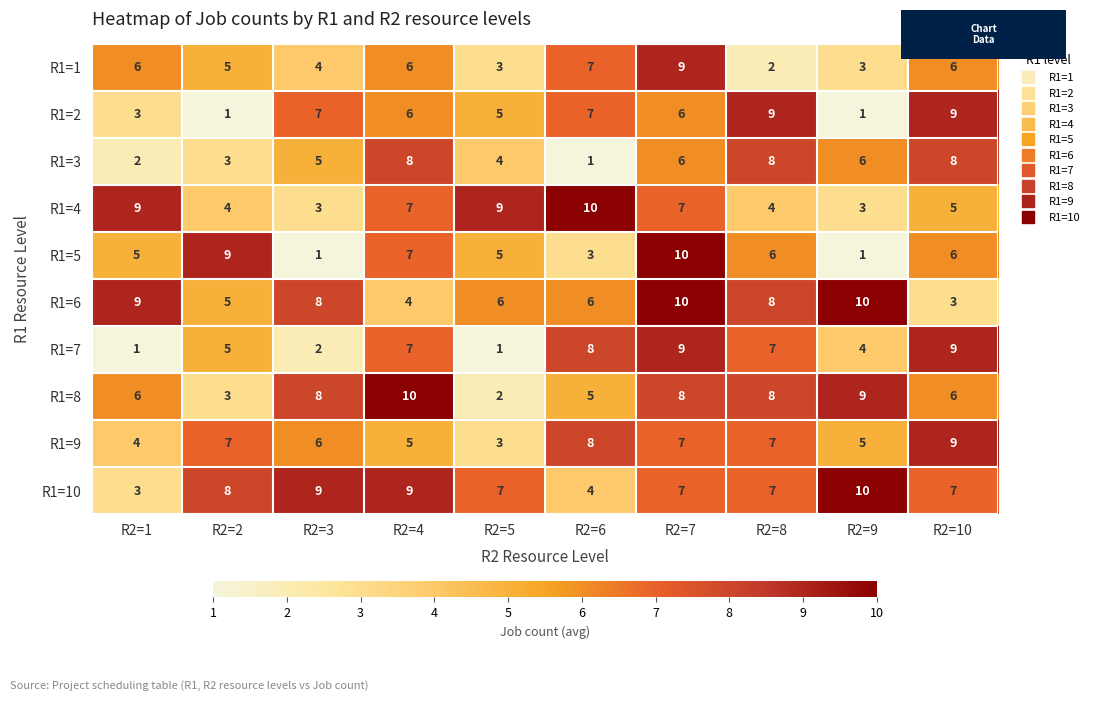

What is the sum of all R1=8 values?

65